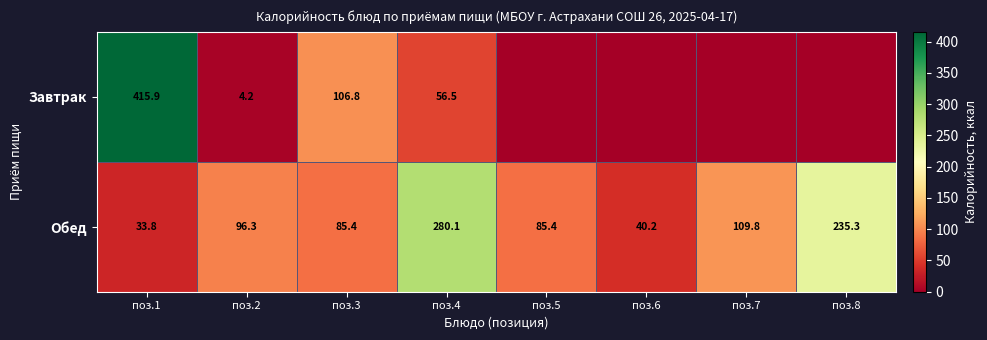

What is the spread (max minus min) of values at поз.7?

109.8